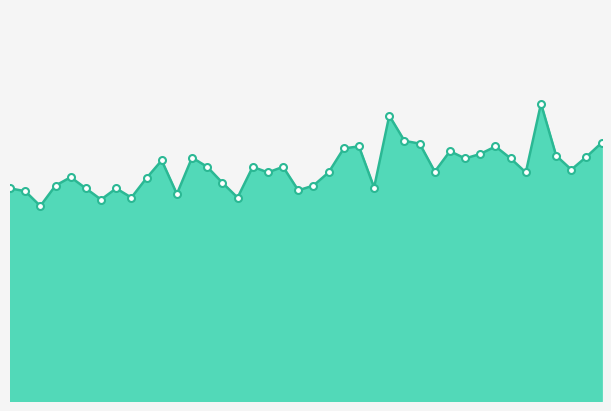

What is the label of the 20th point from the right?

20